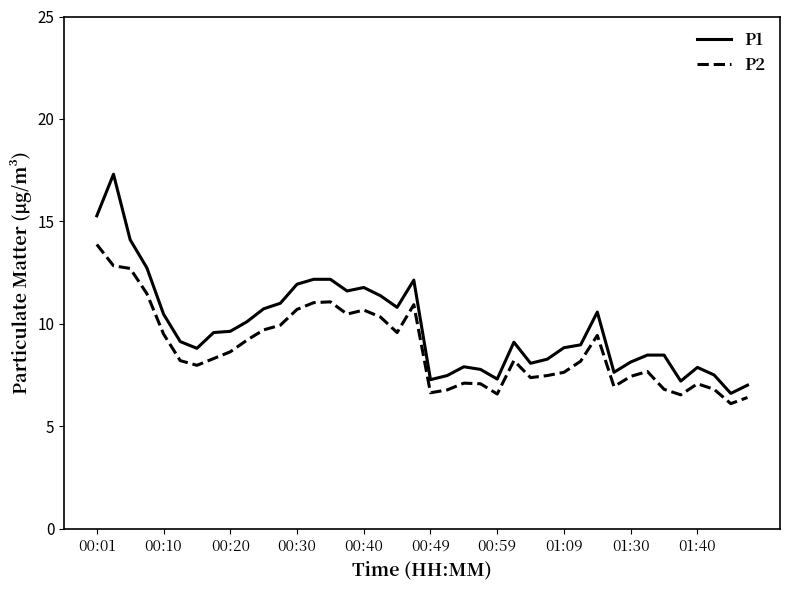

What is the lowest value of the P1 series?

6.6